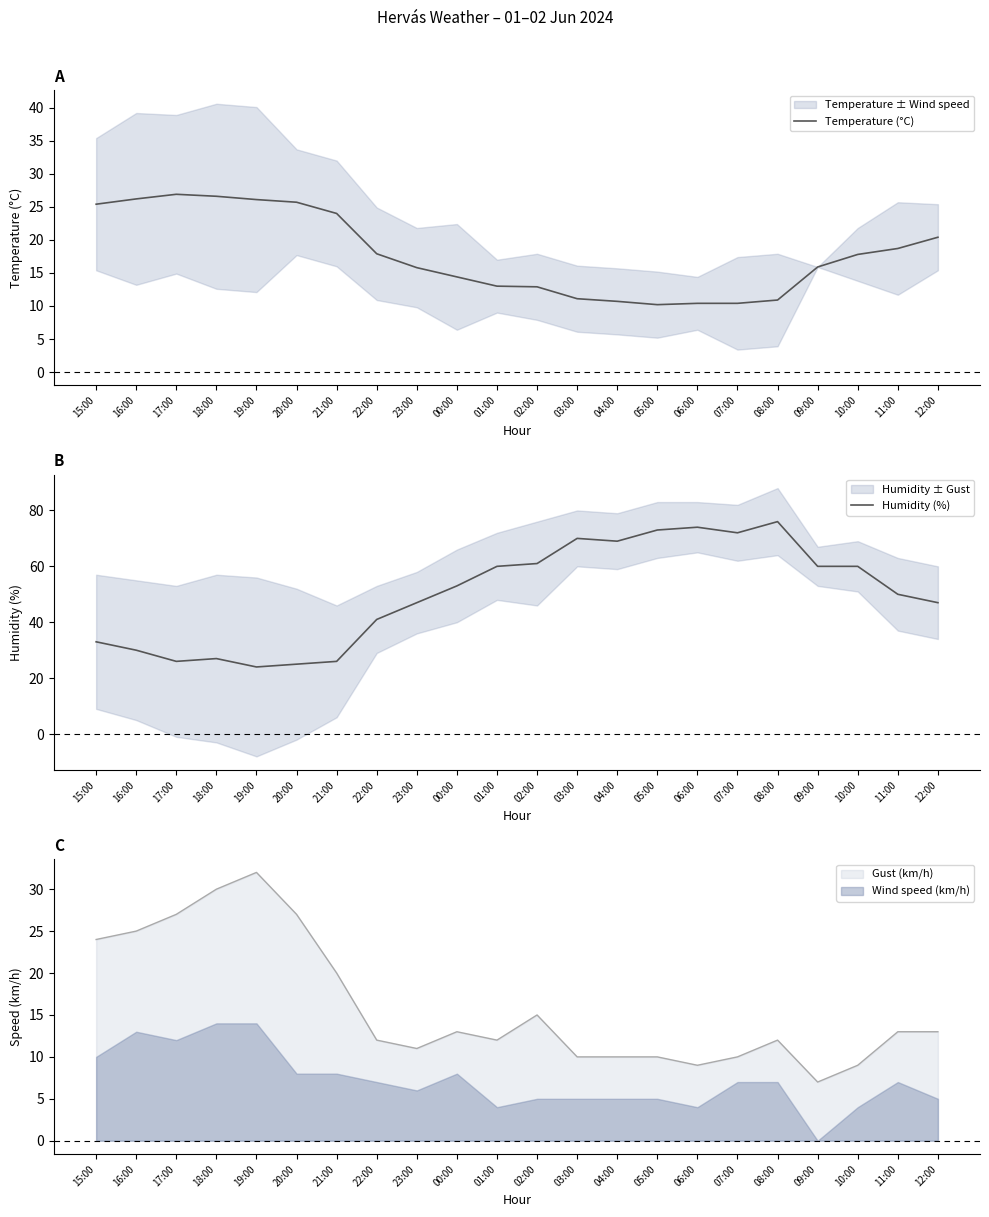

How many categories are shown in the chart?

22